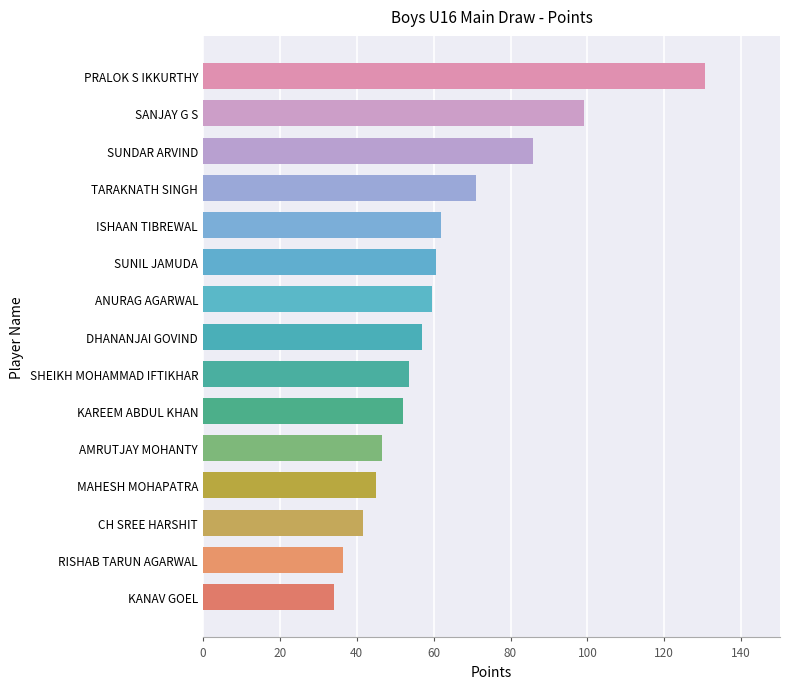

Count the number of data series in this chart.

1